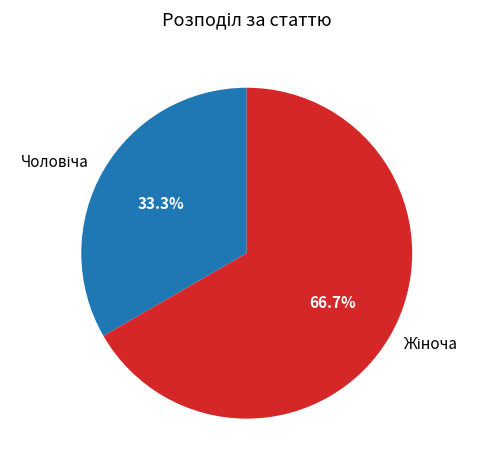

Does any single category account for the majority?

Yes